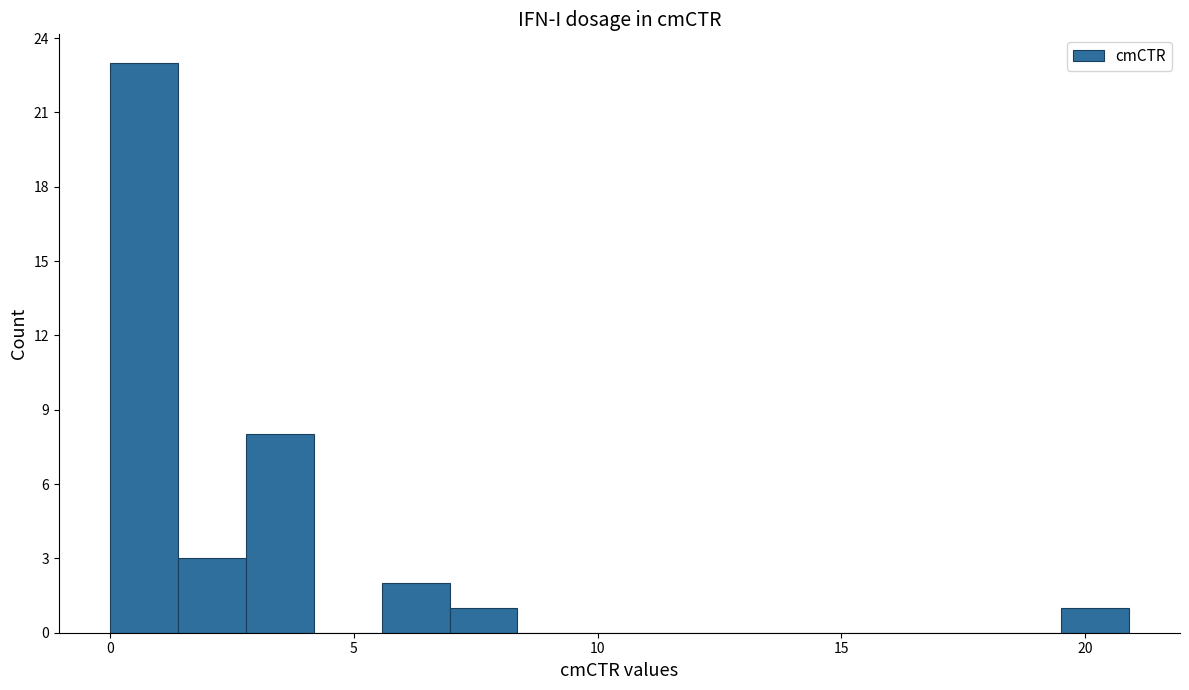

Read against the x-axis, roughly where is the centre of the tallest bar?

0.5